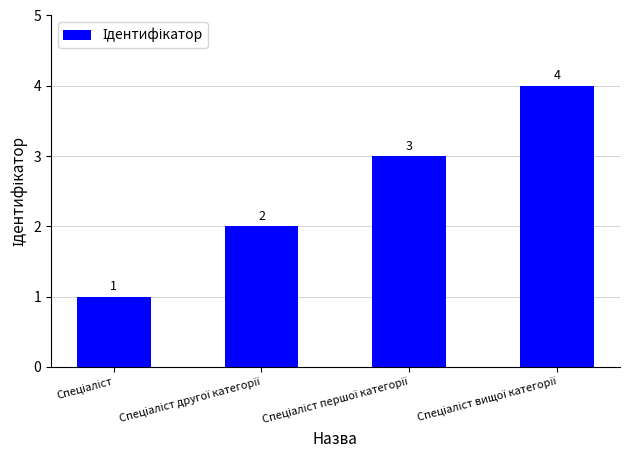

What is the greatest value displayed?

4